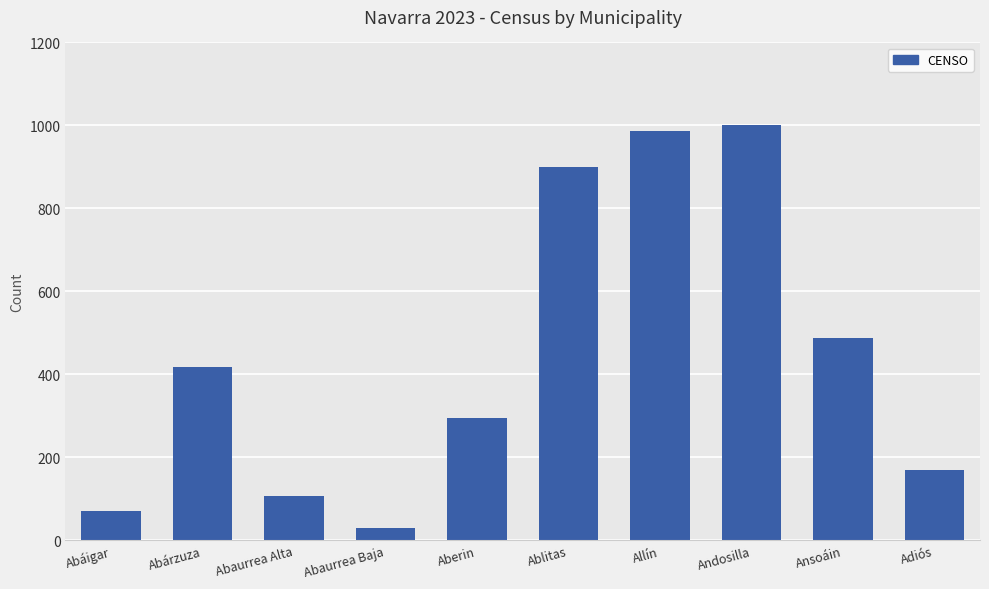

What is the change in value from Ansoáin to Adiós?

-317